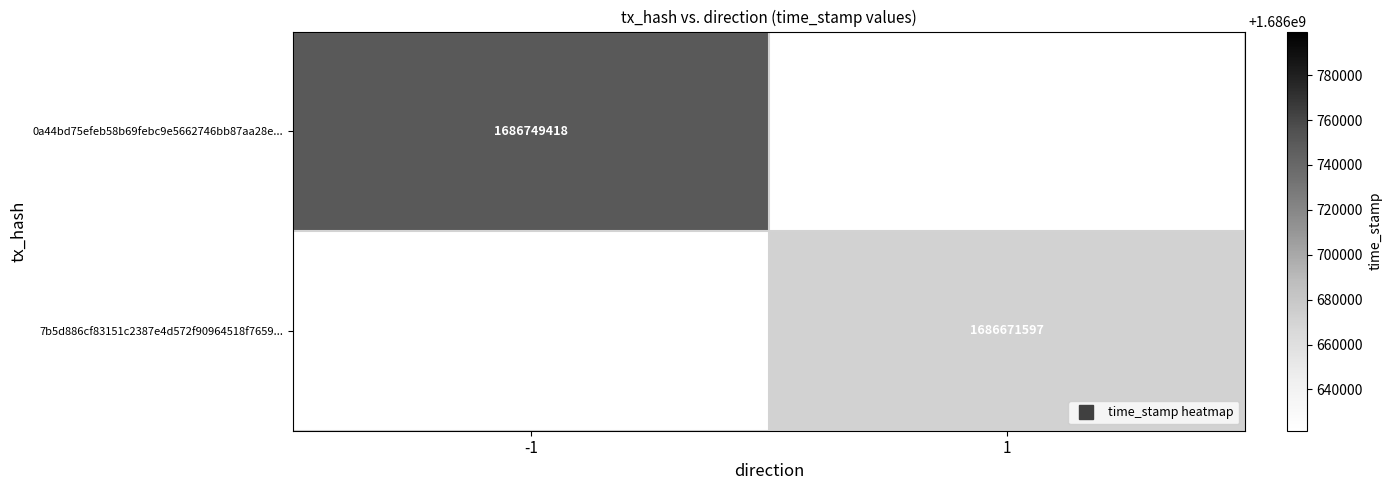

Which has a higher value, 1 or -1?

-1